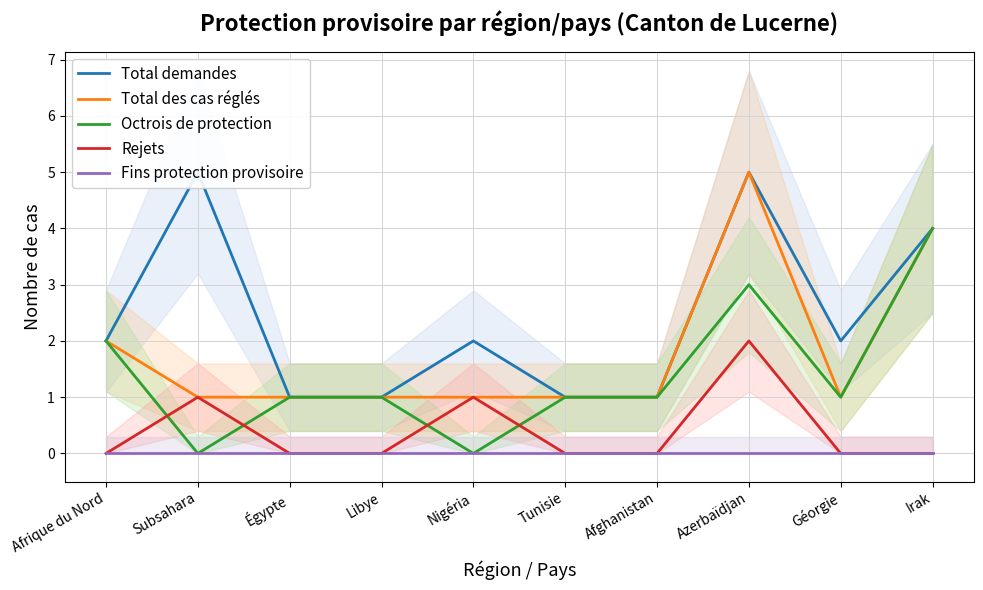

Reading left to right, transcribe all the data shown in this chart.

Total demandes: 2	5	1	1	2	1	1	5	2	4
Total des cas réglés: 2	1	1	1	1	1	1	5	1	4
Octrois de protection: 2	0	1	1	0	1	1	3	1	4
Rejets: 0	1	0	0	1	0	0	2	0	0
Fins protection provisoire: 0	0	0	0	0	0	0	0	0	0